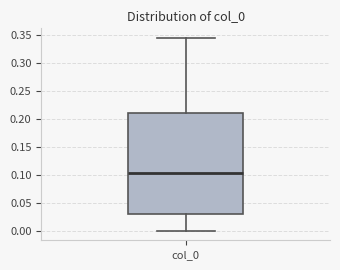

Read this box plot against the y-axis: the position of the median line, the range covered by the box, and the ends of both whiskers. The values are not printed on the chart, so give them approximately, as read against the axis.

median 0.105, box 0.030 to 0.210, whiskers 0.000 to 0.345